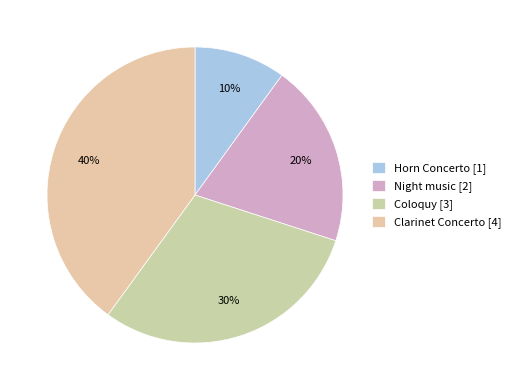

Which category has the smallest portion of the pie?

Horn Concerto